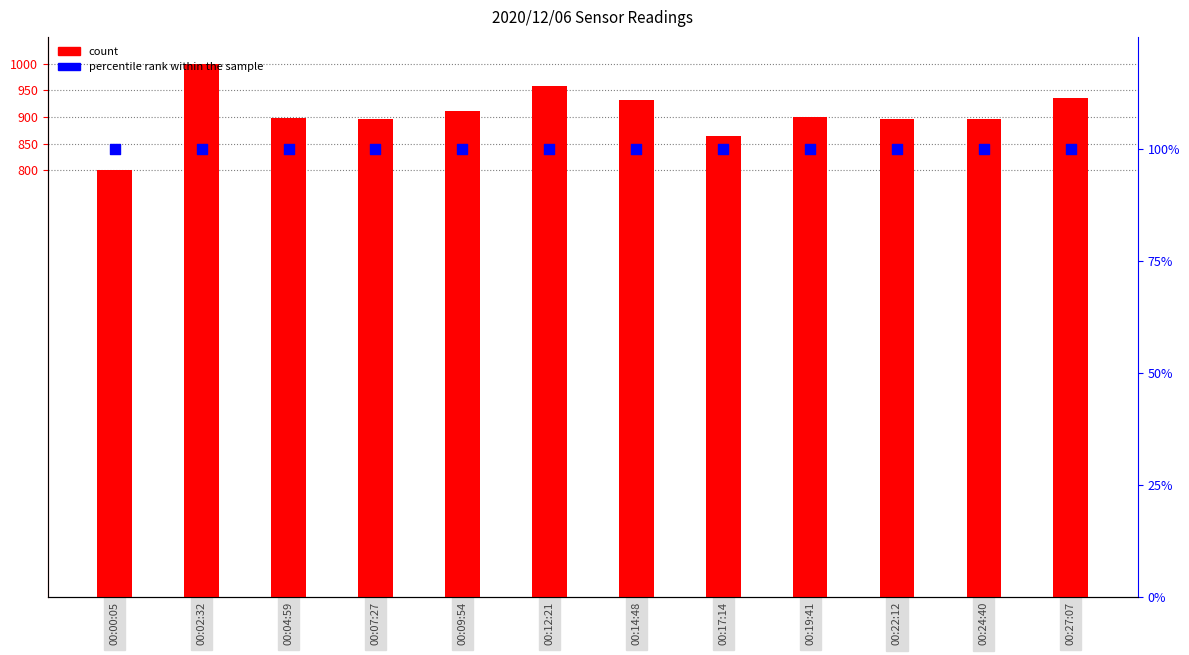

What is the total value across all series at 00:22:12?

995.0